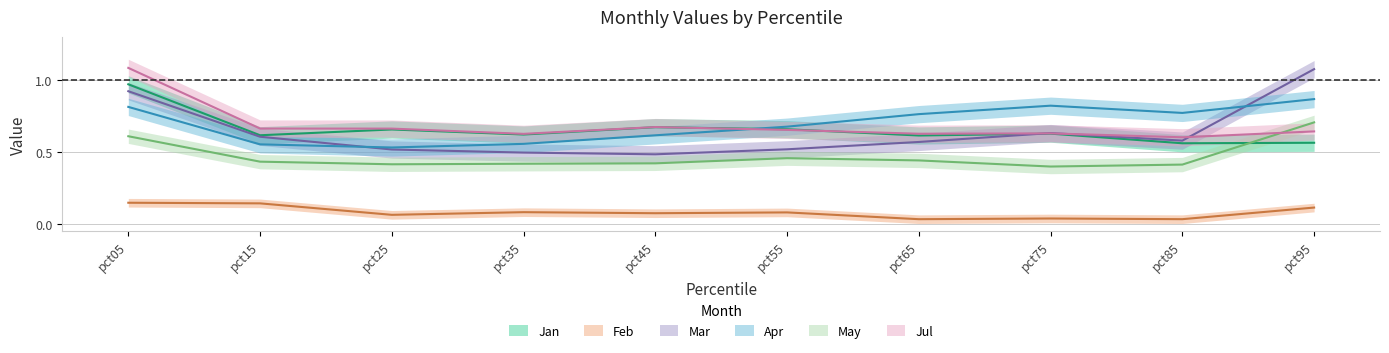

The Mar series shows 1.0 at pct15. True or false?

False